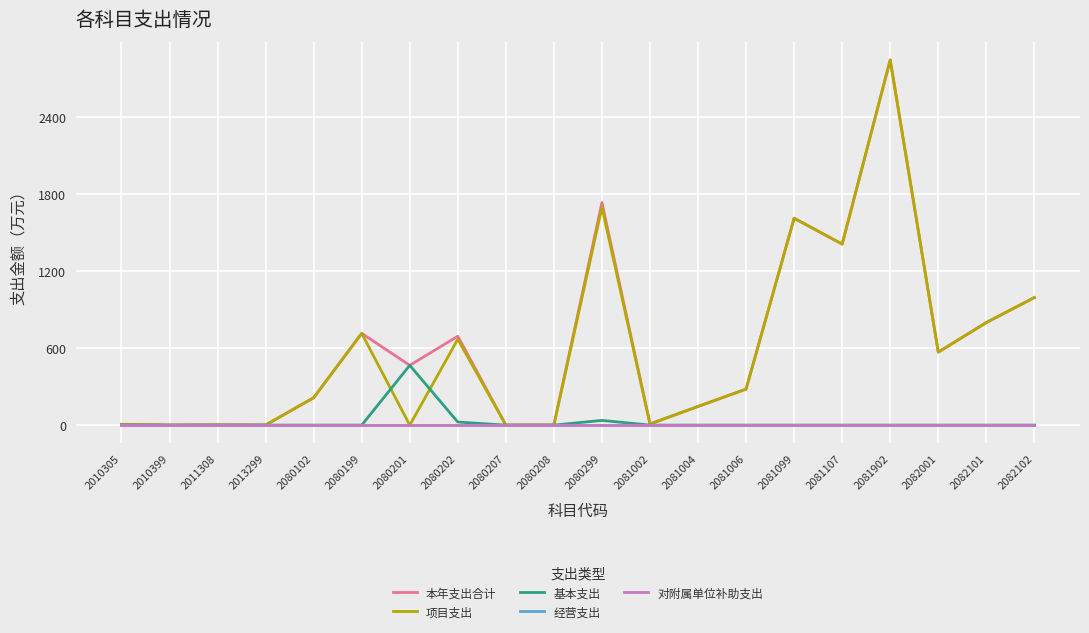

Does the chart display data point markers on the line(s)?

No